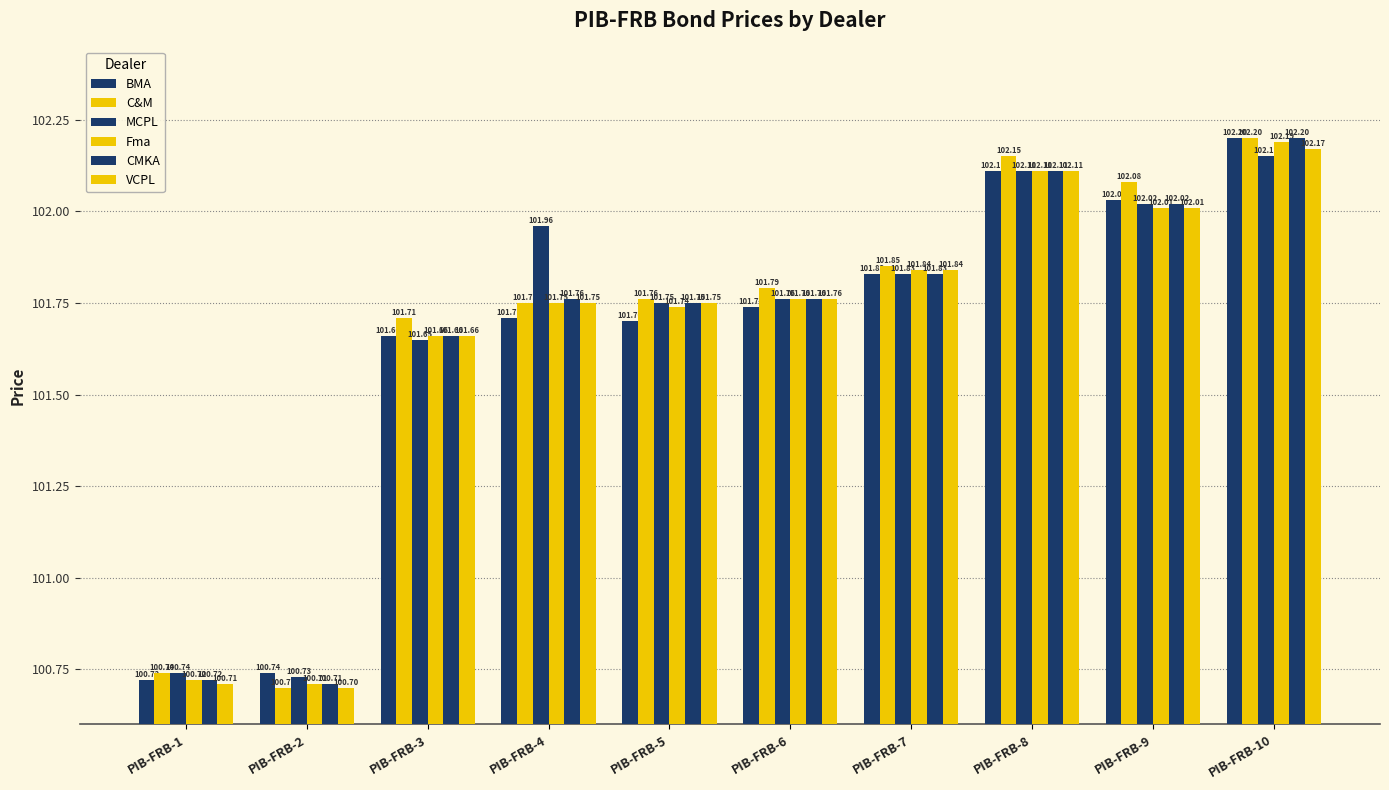

How many data points in CMKA are above 101?

8